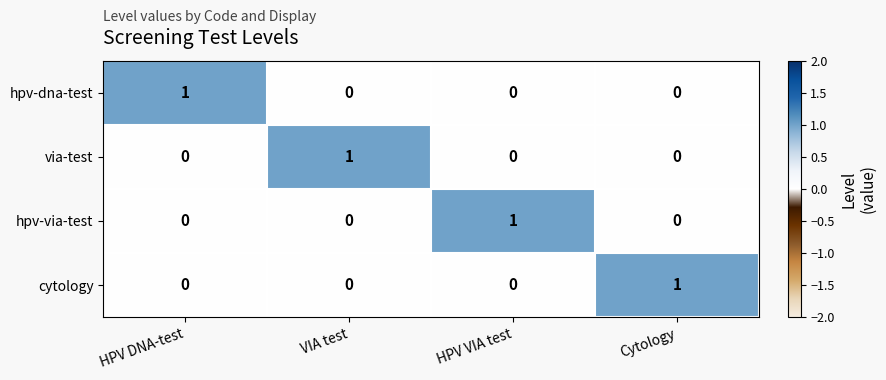

The via-test series shows 0 at HPV DNA-test. True or false?

True